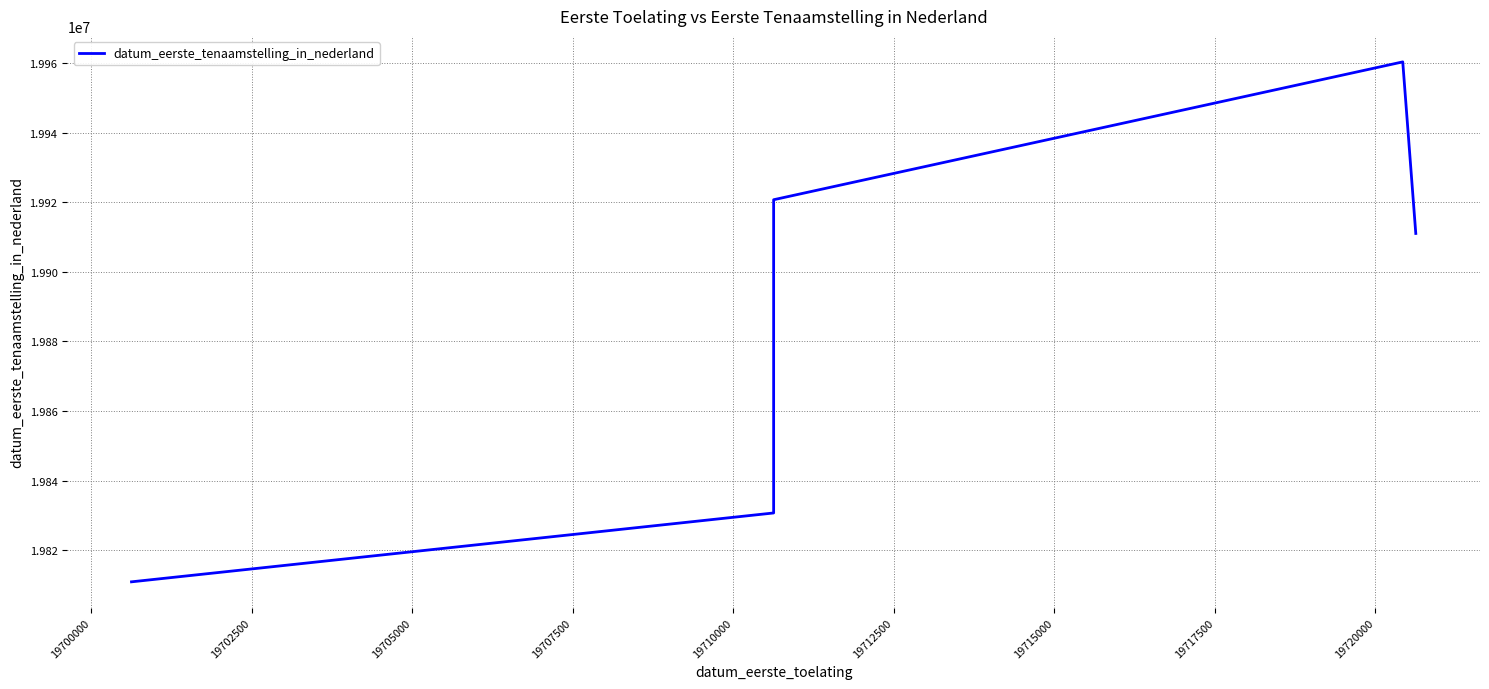

What is the value of the 2nd point from the left?

19830707